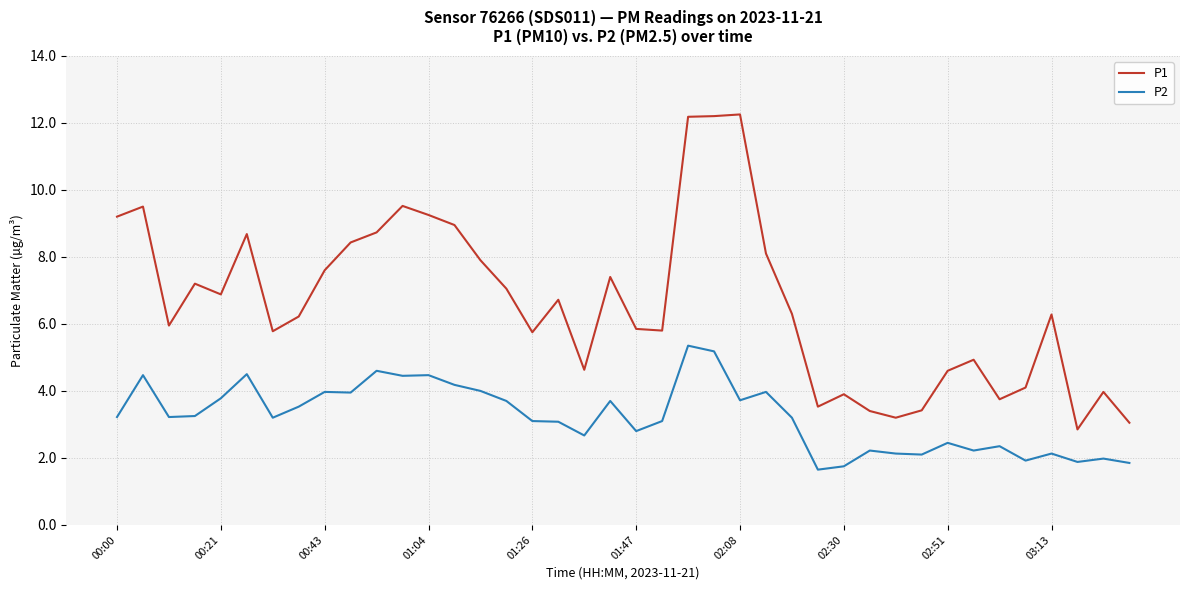

List the series in order of their peak value, lowest first.

P2, P1